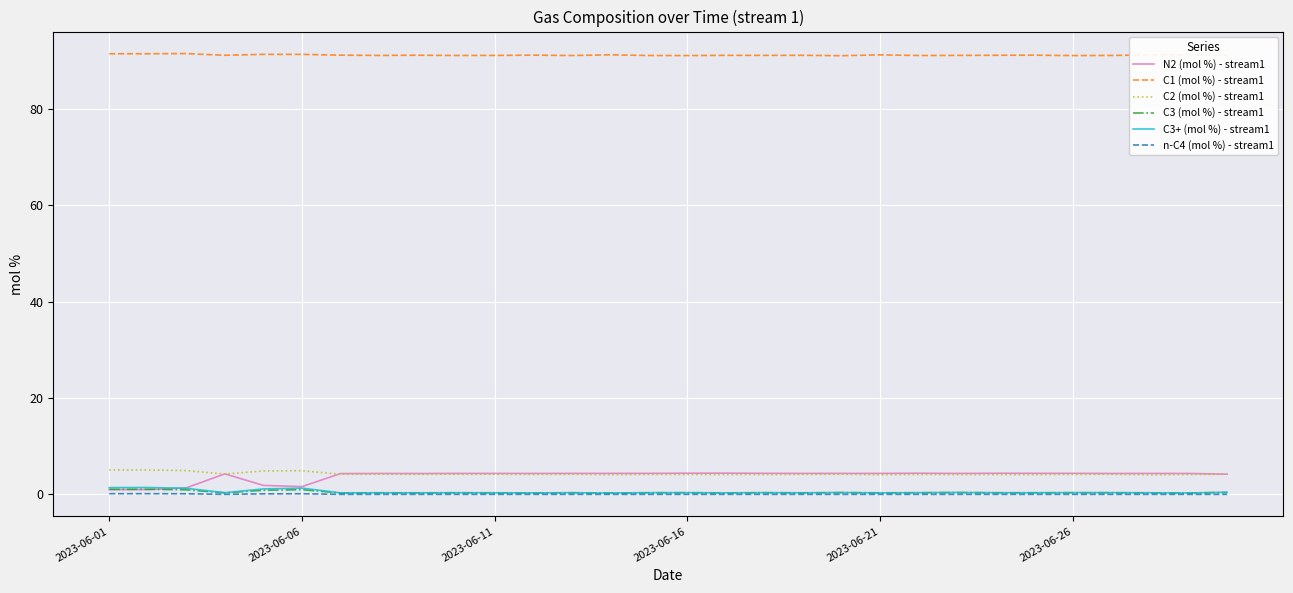

True or false: C1 (mol %) - stream1 and C3+ (mol %) - stream1 intersect in this chart.

False